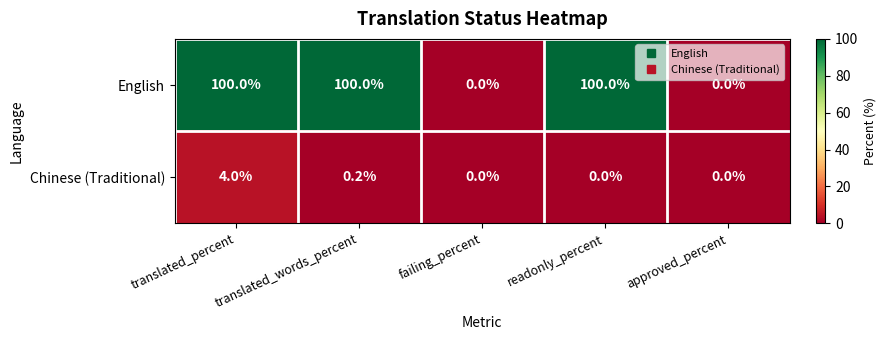

The value of English at translated_percent is 100.0. True or false?

True